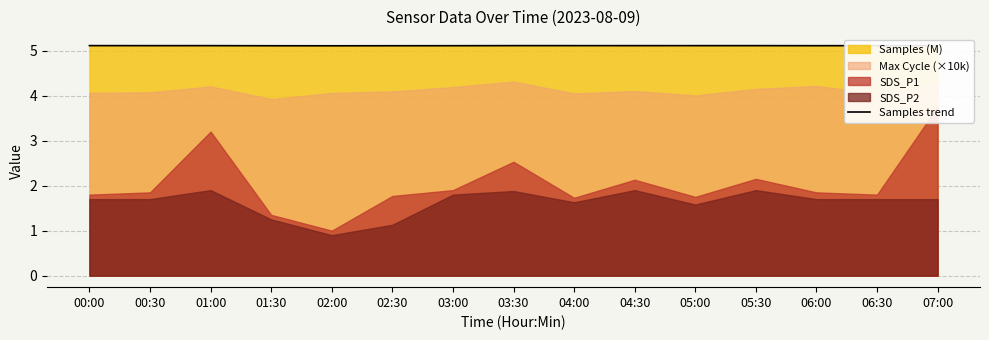

Rank the categories by value from lowest to highest.

02:00, 01:30, 02:30, 03:00, 06:00, 00:30, 04:30, 06:30, 01:00, 05:00, 04:00, 05:30, 07:00, 03:30, 00:00